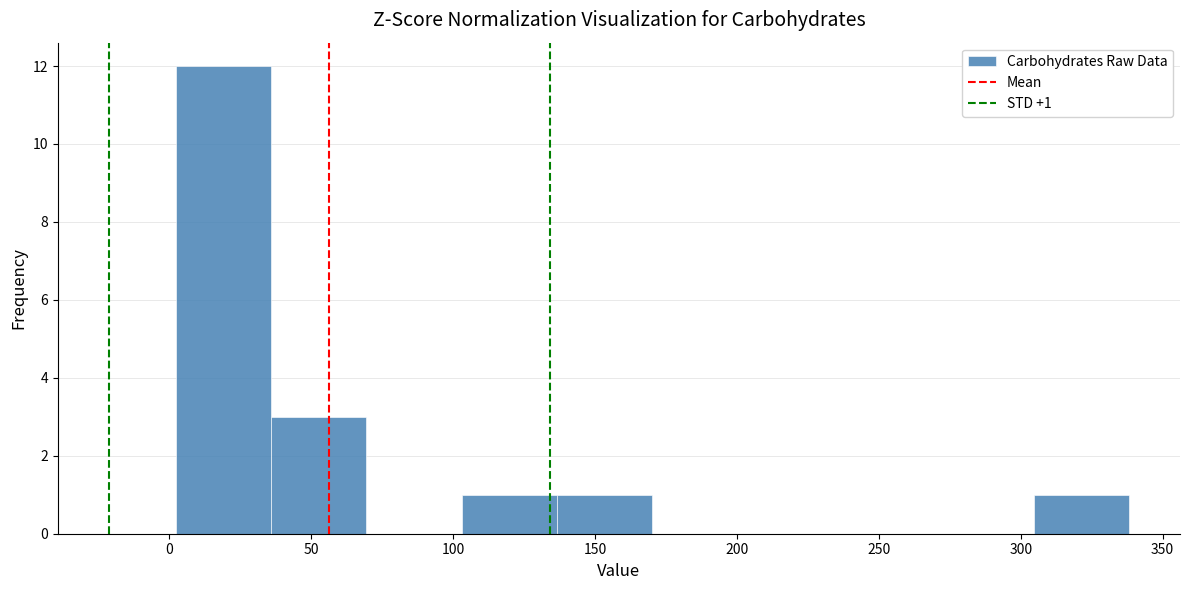

Over which range of the x-axis is the bar tallest?

0 to 35